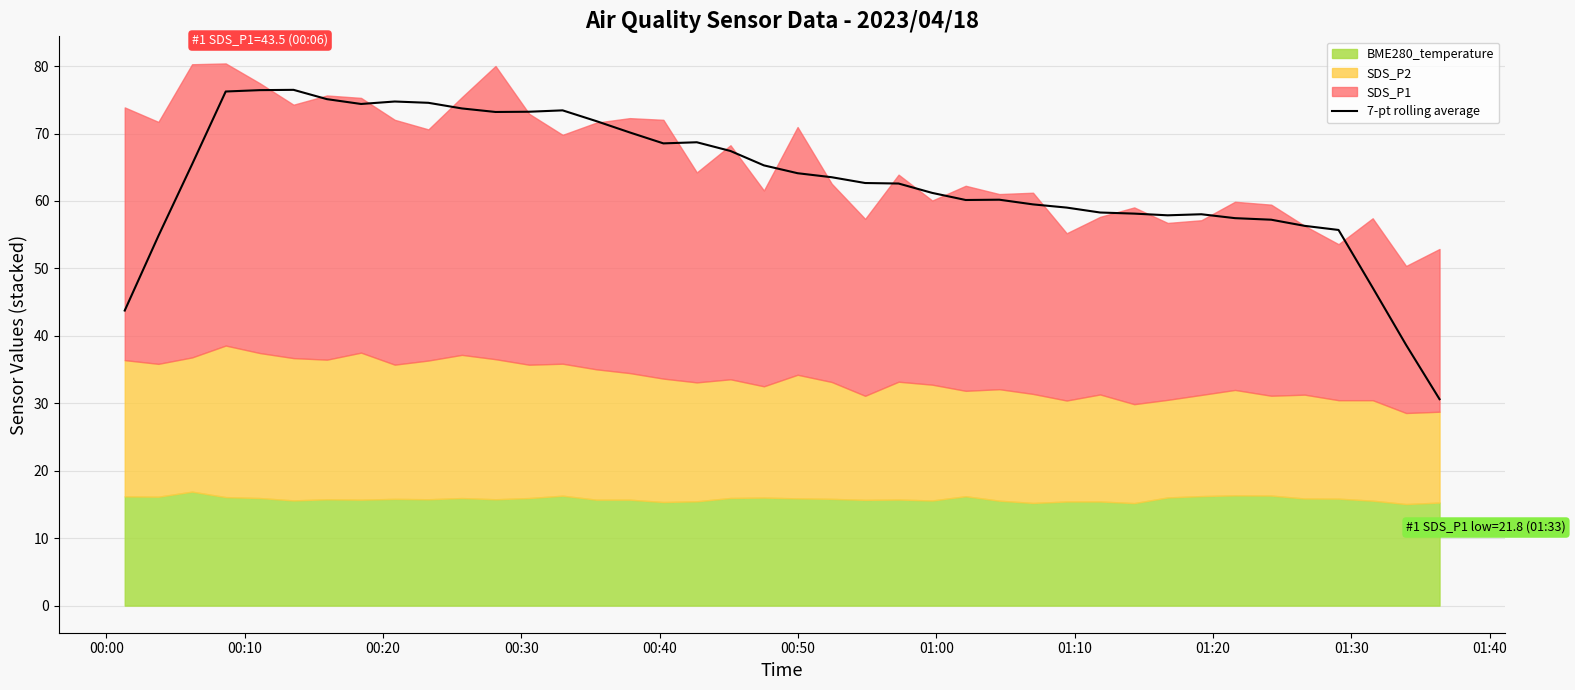

How many values are below 63?

20